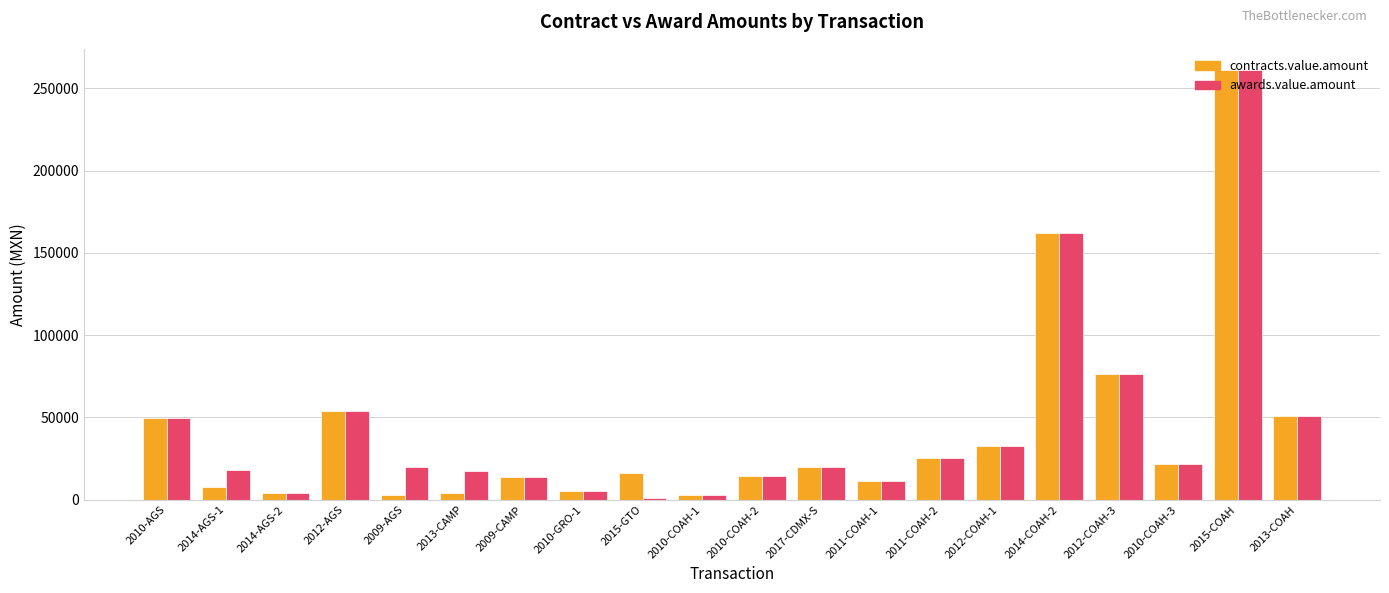

The awards.value.amount series shows 13051.9 at 2010-AGS. True or false?

False